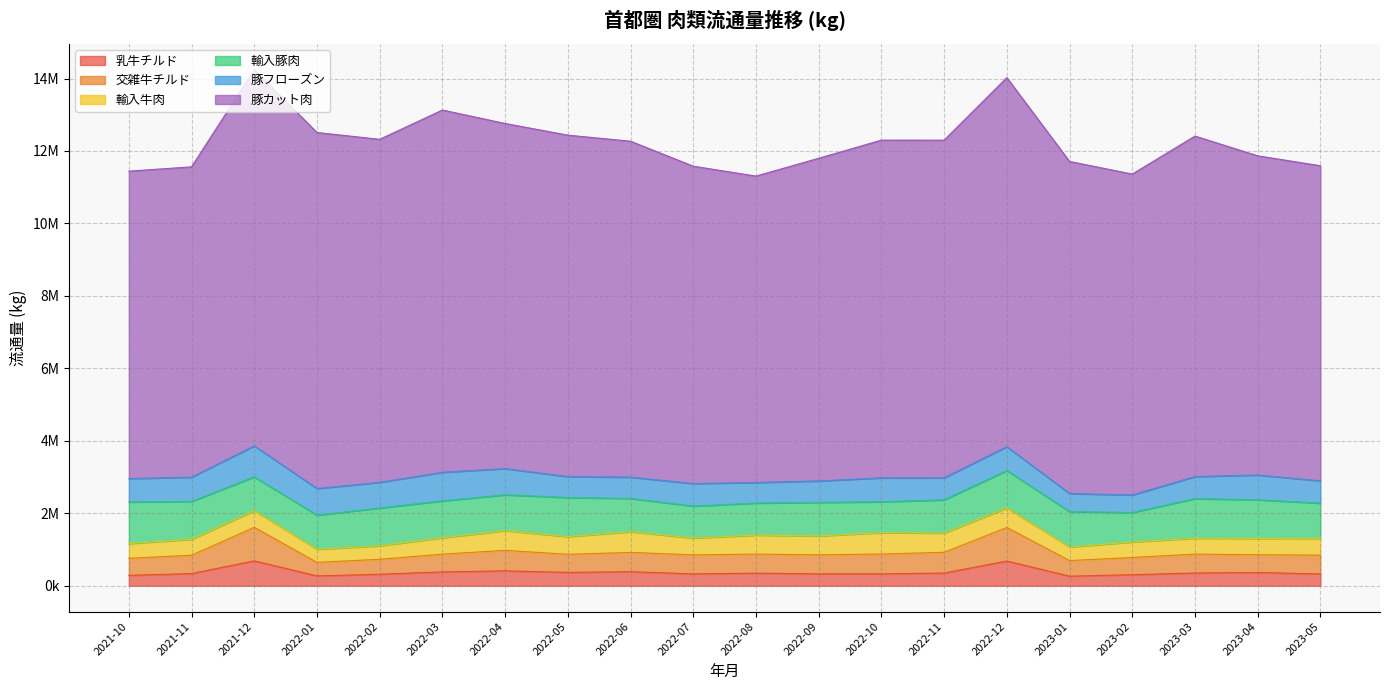

How many intersections are there between 輸入牛肉 and 乳牛チルド?

4